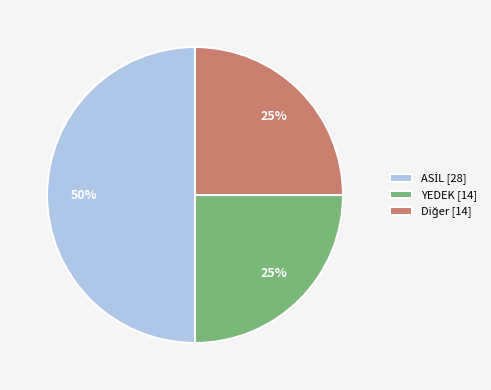

To the nearest percent, what is the difference between the largest and smallest slice percentages?

25%